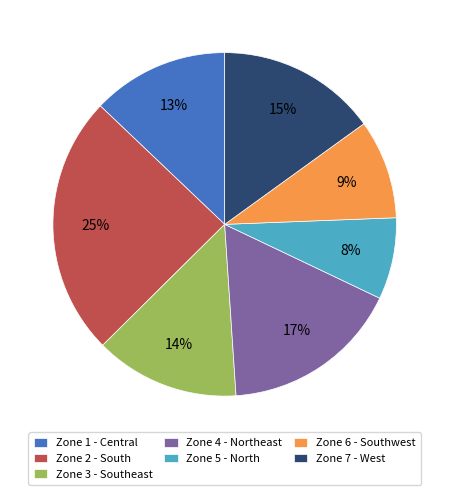

Is it true that Zone 2 - South is 17% of the pie?

False